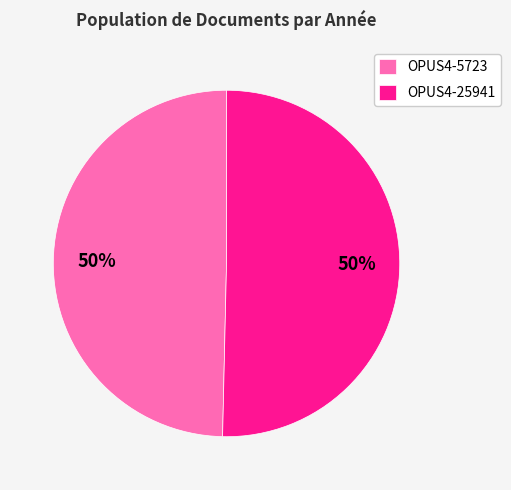

To the nearest percent, what is the average slice percentage?

50%